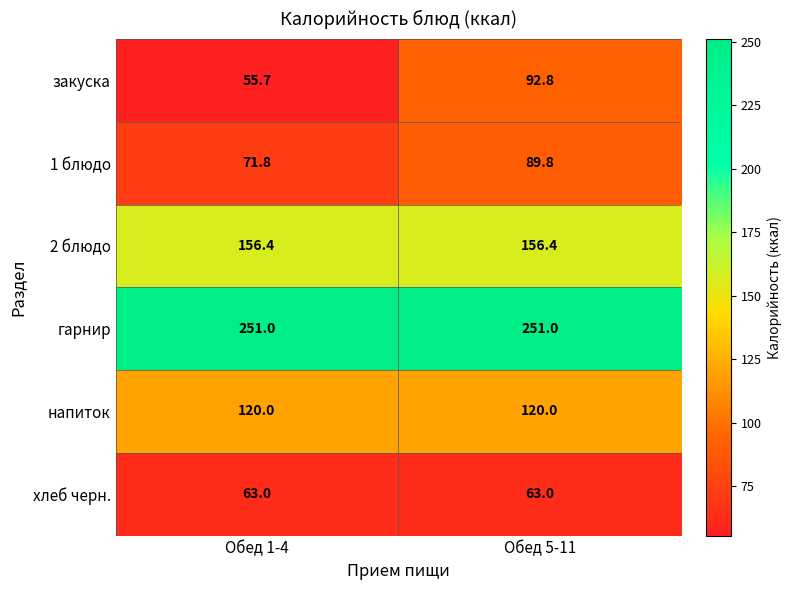

What is the minimum value shown in the chart?

55.7